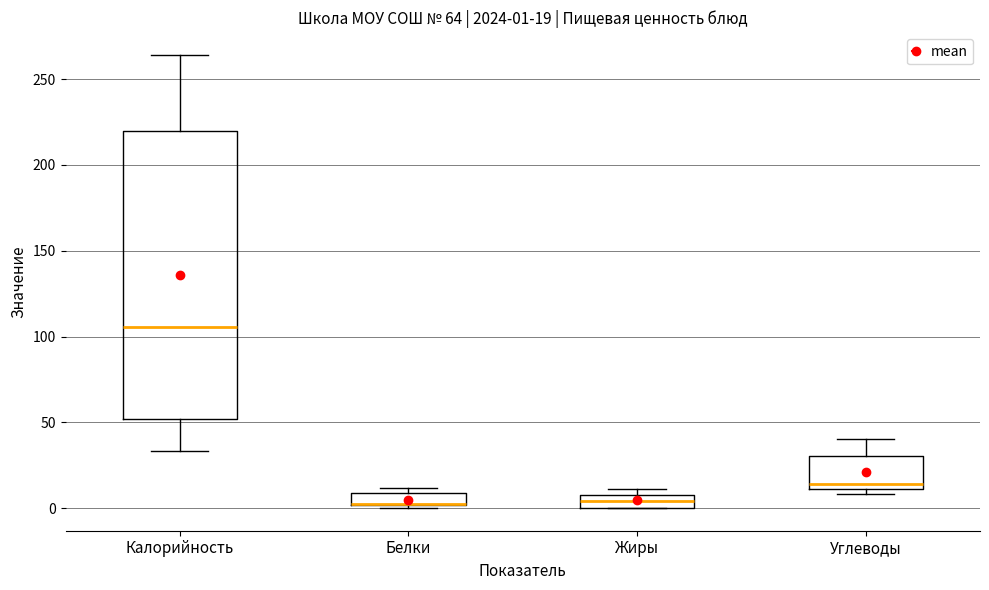

Which box is the tallest, from its lower edge to its upper edge?

Калорийность